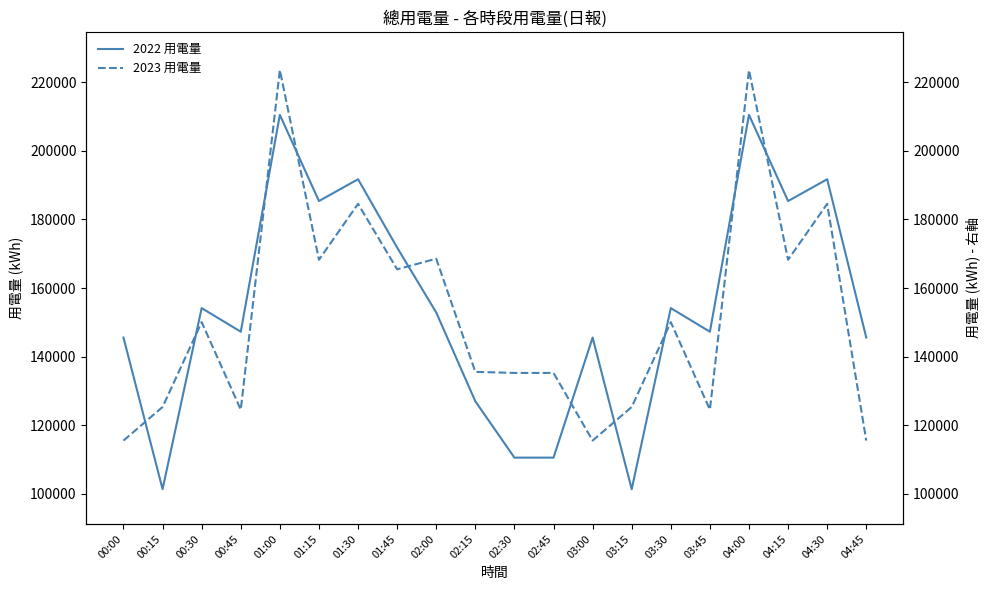

True or false: 2023 用電量 and 2022 用電量 cross at least once.

True